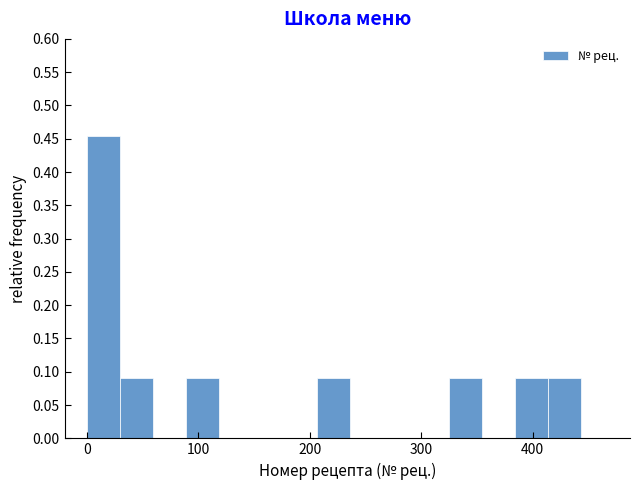

Read against the x-axis, roughly where is the centre of the tallest bar?

10